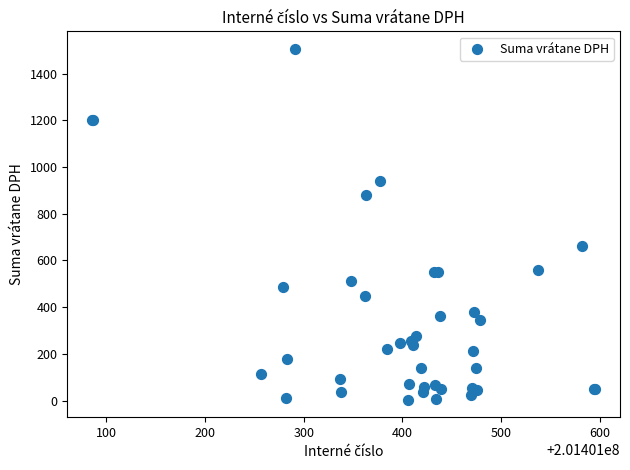

What Y value in the scatter plot is closest to 755?

663.9